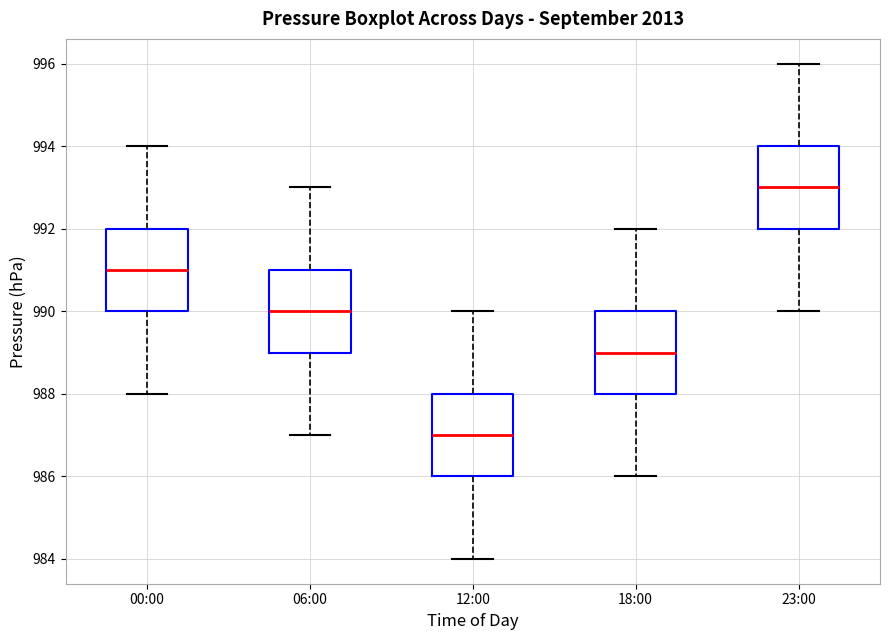

Reading left to right, transcribe this box plot: for each box, give where its median line is, the range the box spans, and where its two whiskers end, as read against the y-axis. The values are not printed on the chart, so give them approximately, as read against the axis.

00:00: median 991, box 990 to 992, whiskers 988 to 994
06:00: median 990, box 989 to 991, whiskers 987 to 993
12:00: median 987, box 986 to 988, whiskers 984 to 990
18:00: median 989, box 988 to 990, whiskers 986 to 992
23:00: median 993, box 992 to 994, whiskers 990 to 996